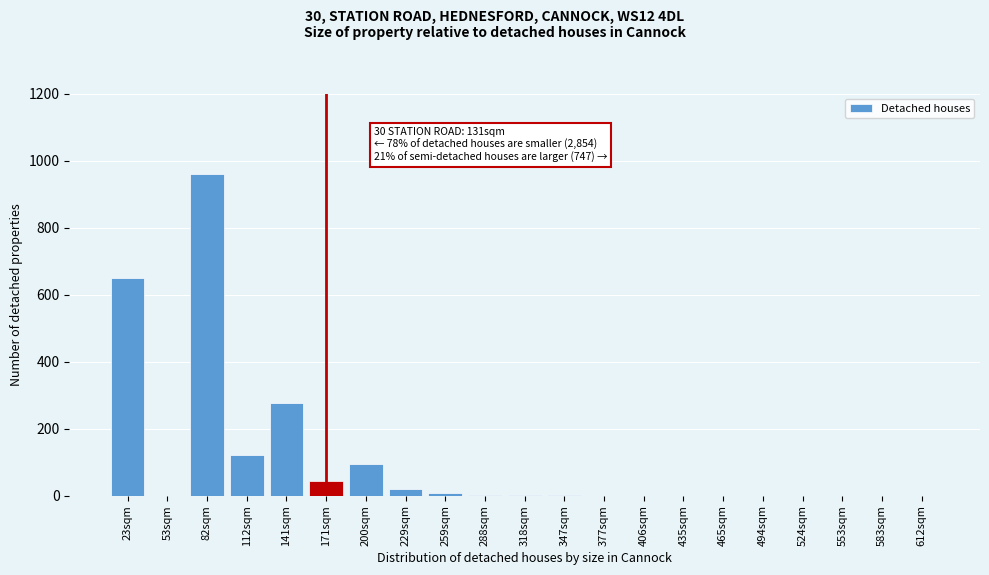

What is the sum of all values?

2179